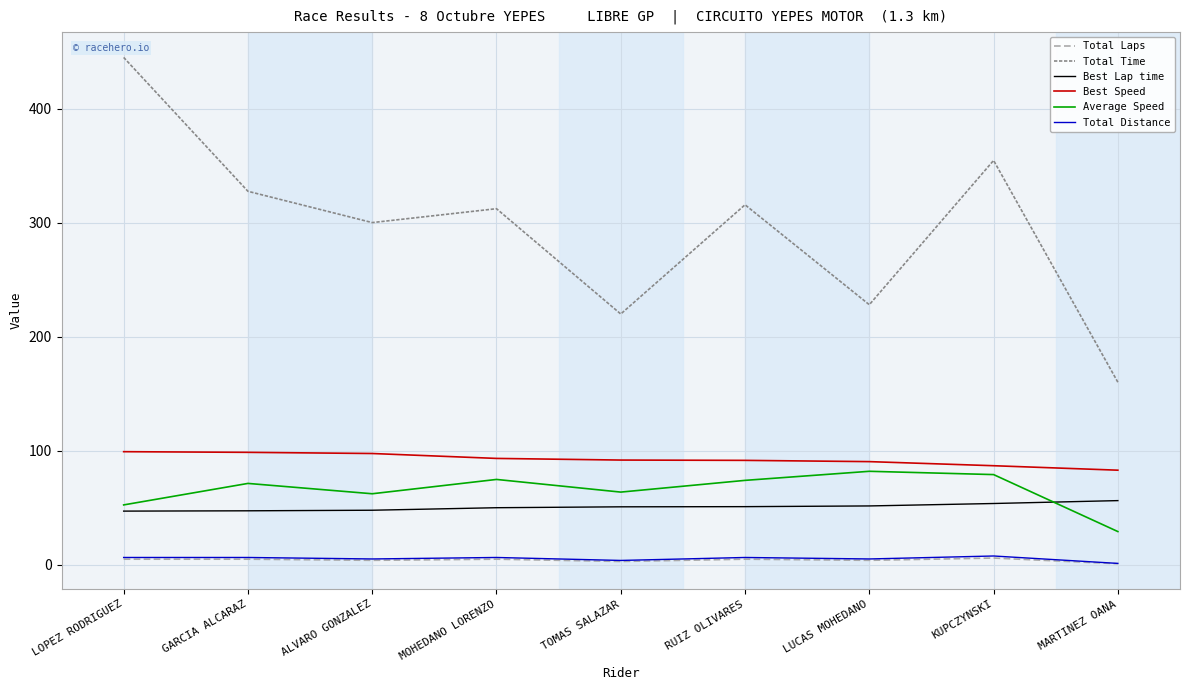

True or false: Best Speed and Total Distance intersect in this chart.

False